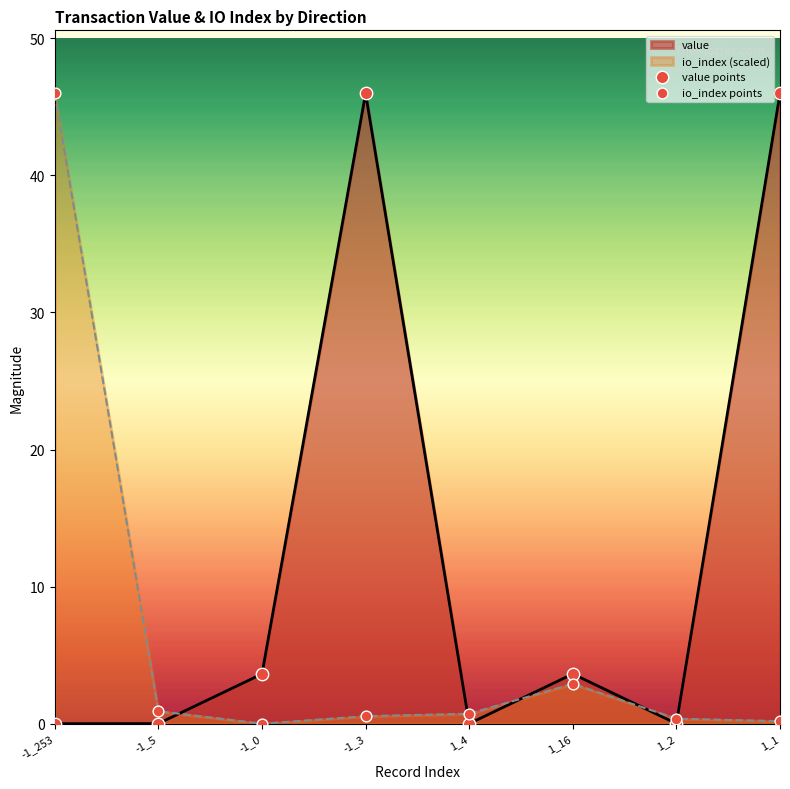

At how many categories does at least one series exceed 11?

3